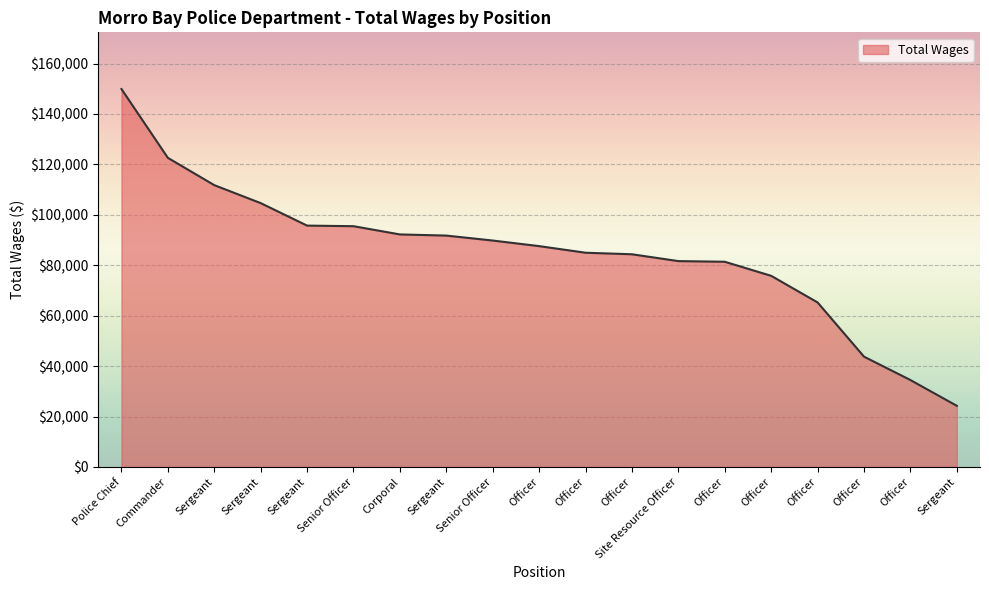

Between Police Chief and Officer, which is larger?

Police Chief